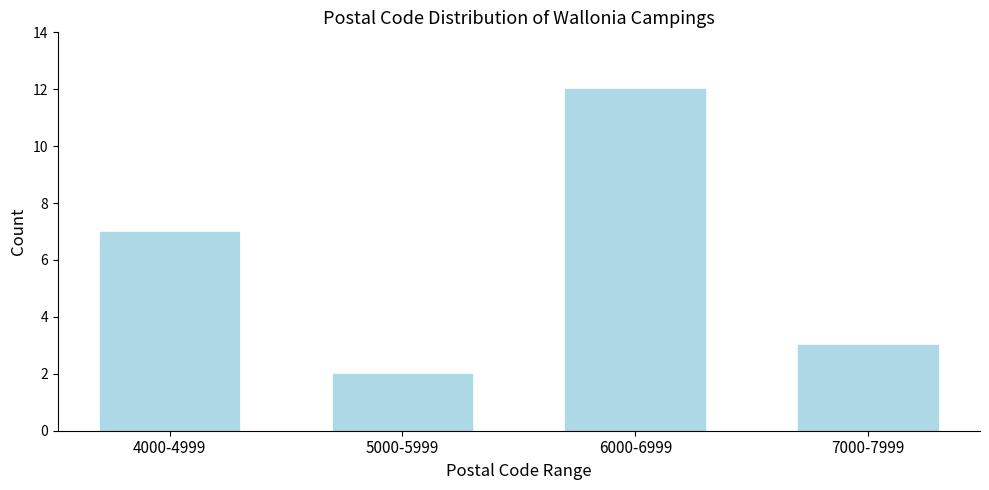

Reading right to left, extract all data points from this chart.

7000-7999=3	6000-6999=12	5000-5999=2	4000-4999=7